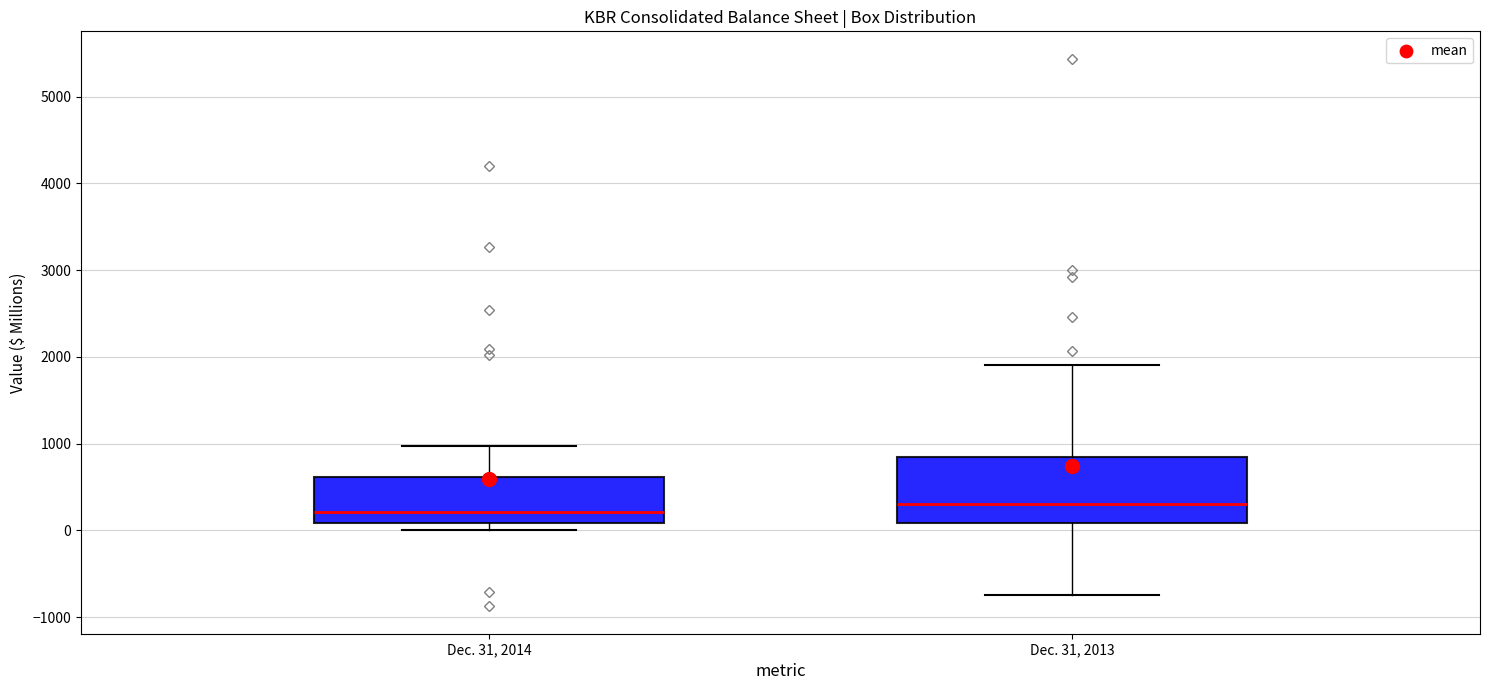

Which box is the tallest, from its lower edge to its upper edge?

Dec. 31, 2013